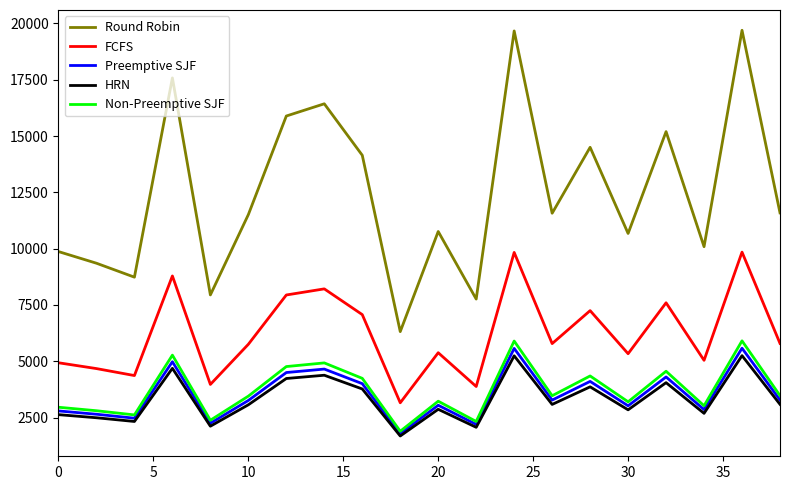

What is the lowest value of the Round Robin series?

6318.4